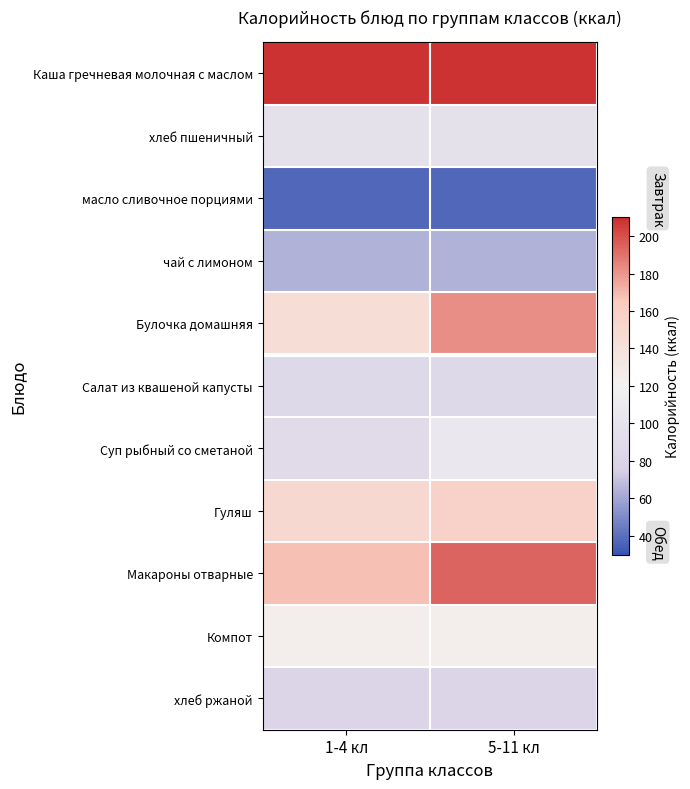

Which series has the largest total across all categories?

Каша гречневая молочная с маслом